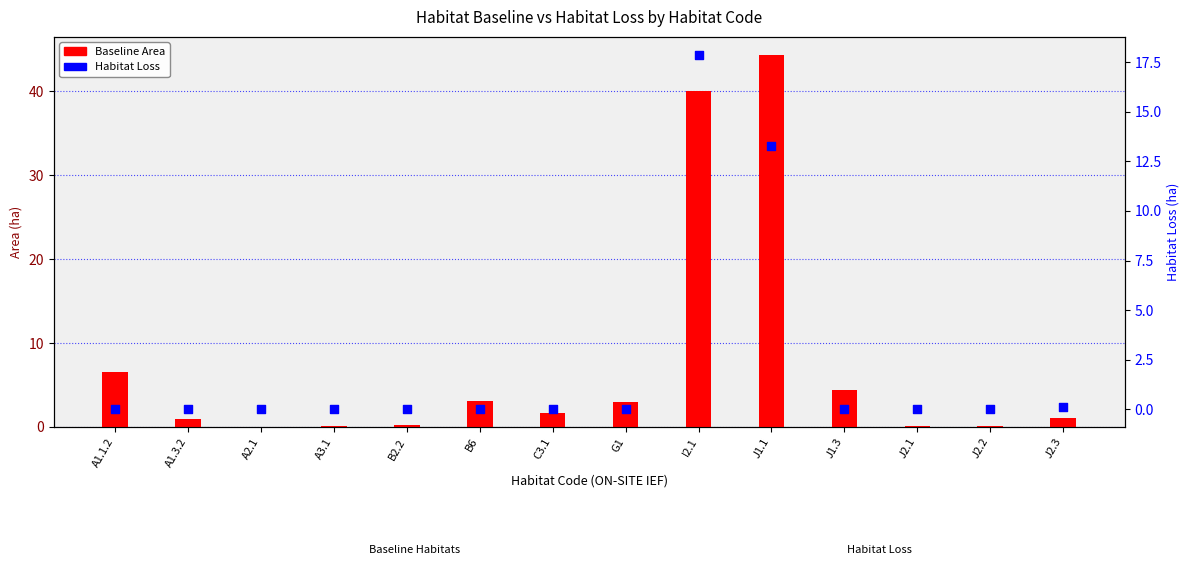

At which category is the sum across all series the highest?

I2.1